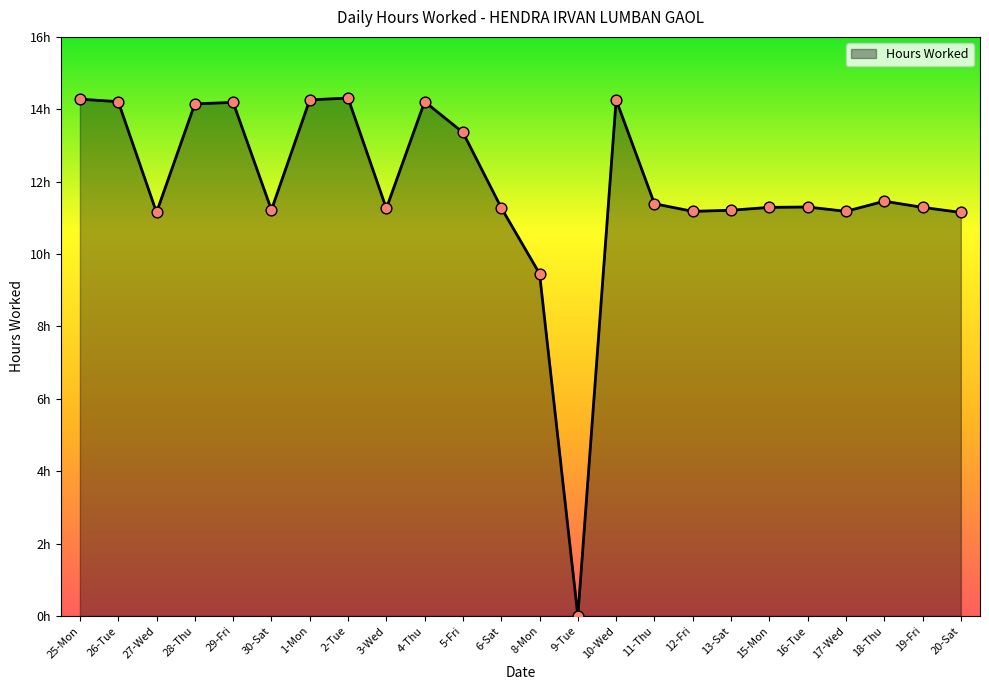

Which has a higher value, 19-Fri or 12-Fri?

19-Fri